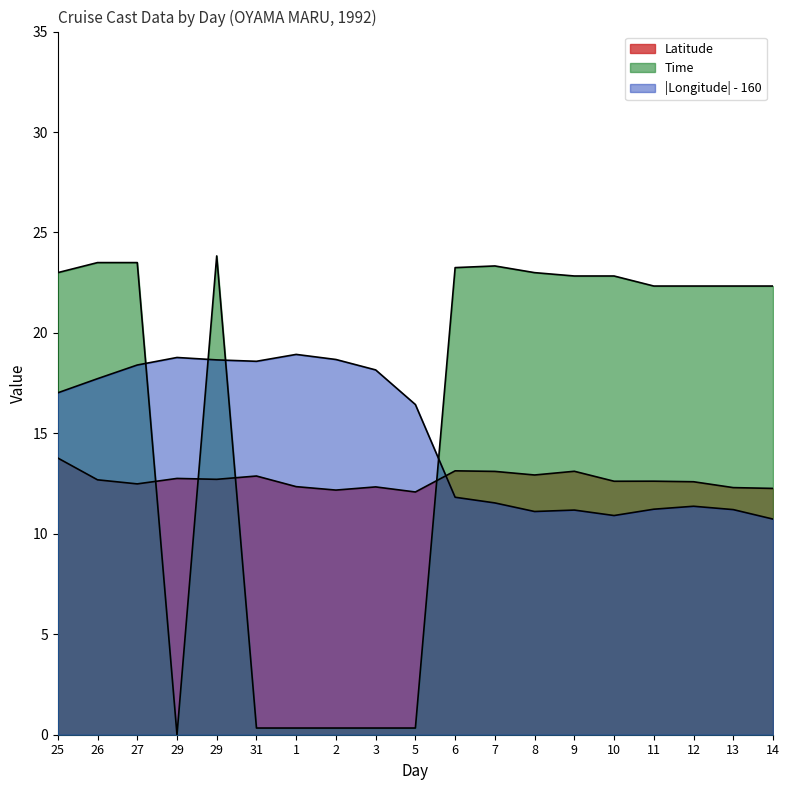

At which category does Longitude reach its first local valley?

31